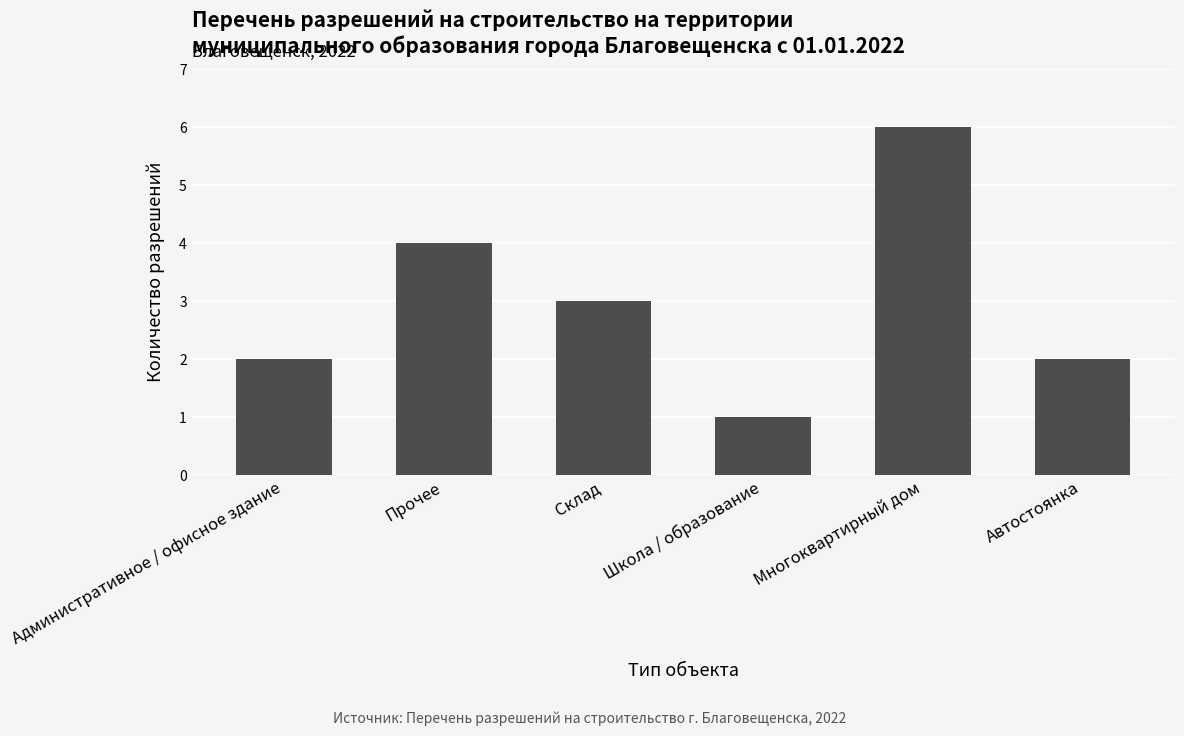

Which category has the highest value across all series?

Многоквартирный дом